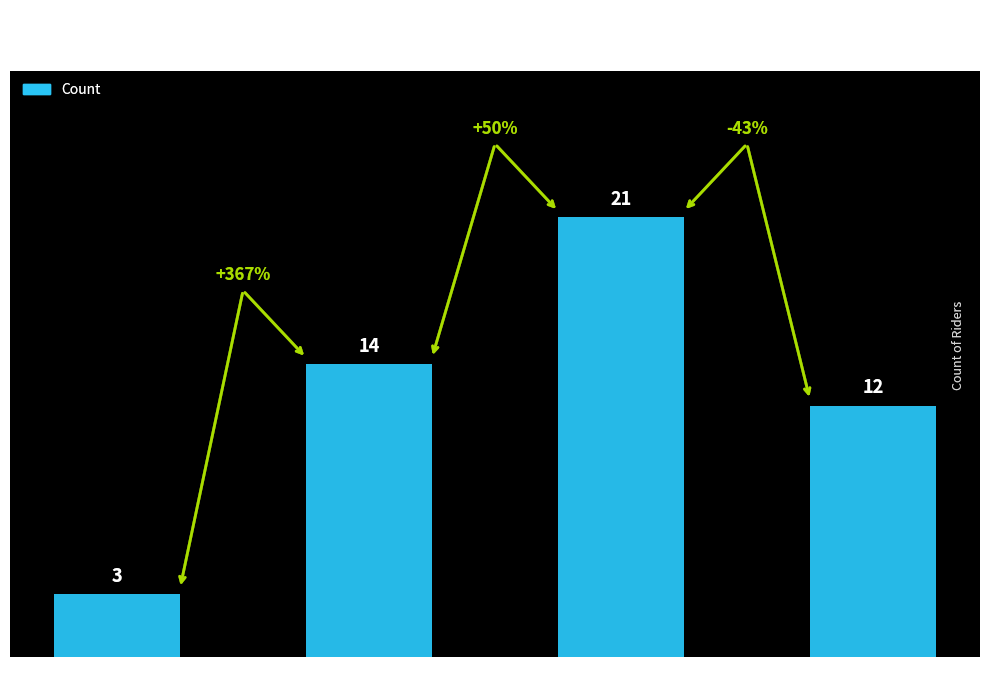

What is the difference between the maximum and minimum values?

18